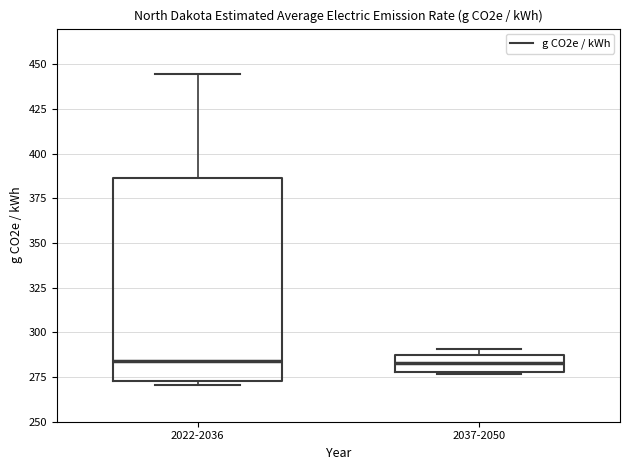

Reading left to right, transcribe this box plot: for each box, give where its median line is, the range the box spans, and where its two whiskers end, as read against the y-axis. The values are not printed on the chart, so give them approximately, as read against the axis.

2022-2036: median 285, box 275 to 385, whiskers 270 to 445
2037-2050: median 285, box 280 to 290, whiskers 275 to 290 (just above the box's upper edge)